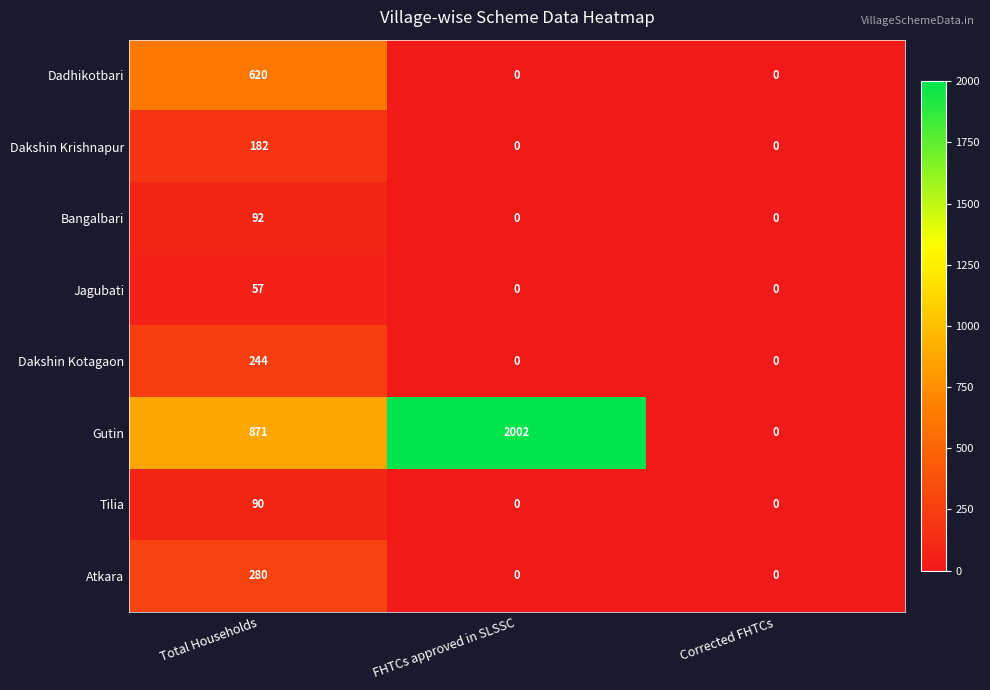

How many data points does each series have?

3